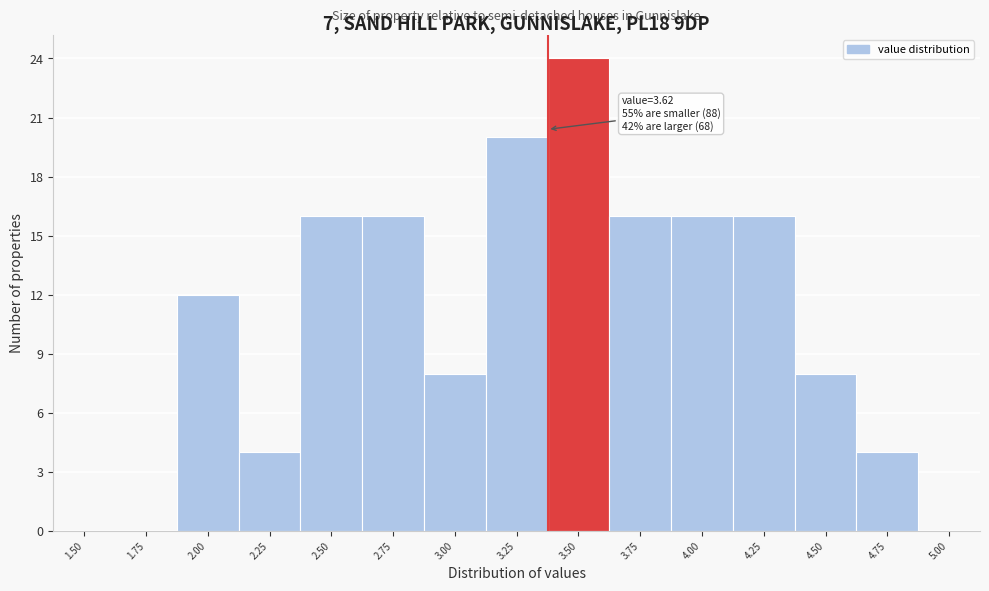

Reading right to left, what are all the values shown in this chart?

5.00=0	4.75=4	4.50=8	4.25=16	4.00=16	3.75=16	3.50=24	3.25=20	3.00=8	2.75=16	2.50=16	2.25=4	2.00=12	1.75=0	1.50=0